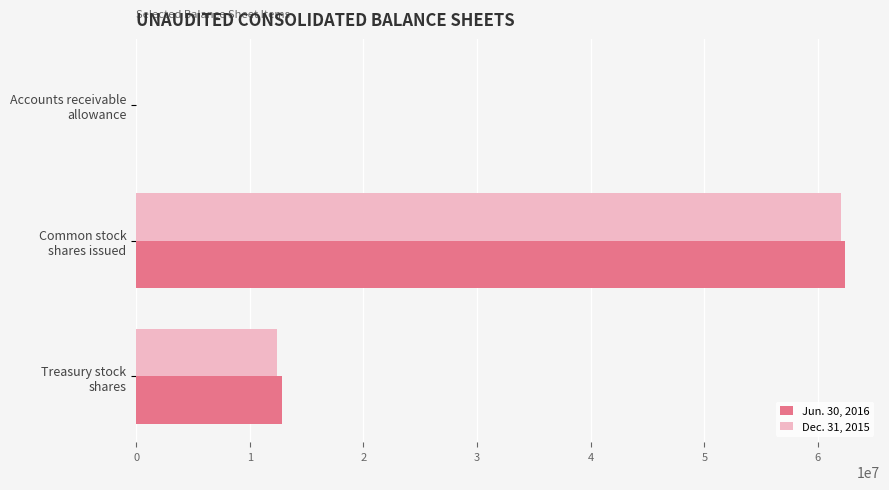

What is the greatest value displayed?

62343686